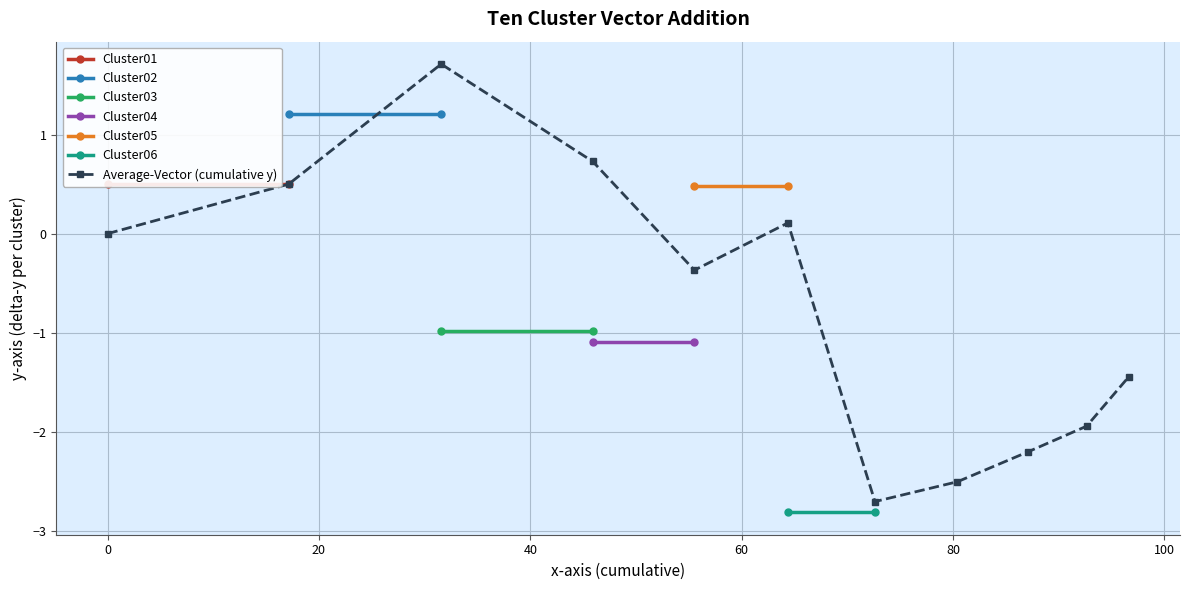

What is the maximum value for Average-Vector (cumulative y)?

1.7